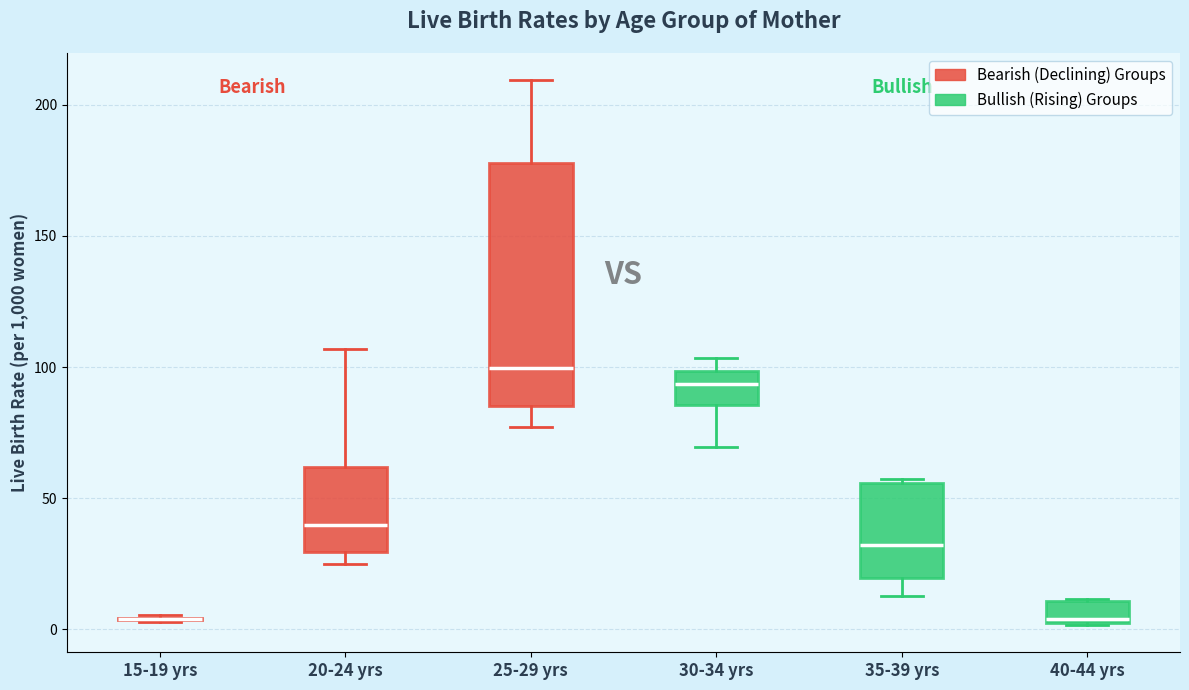

Where does the median line of the box for 40-44 yrs sit on the y-axis? The values are not printed on the chart, so give them approximately, as read against the axis.

5